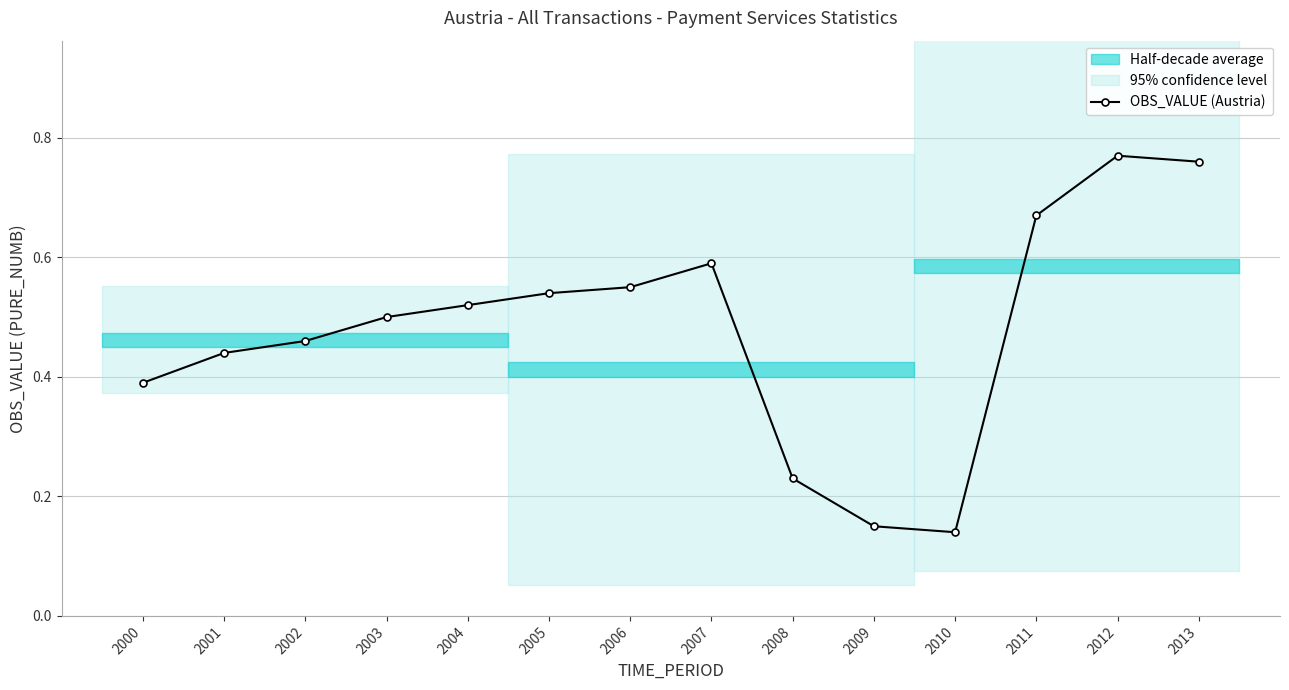

What is the difference between the values at 2010 and 2005?

0.4